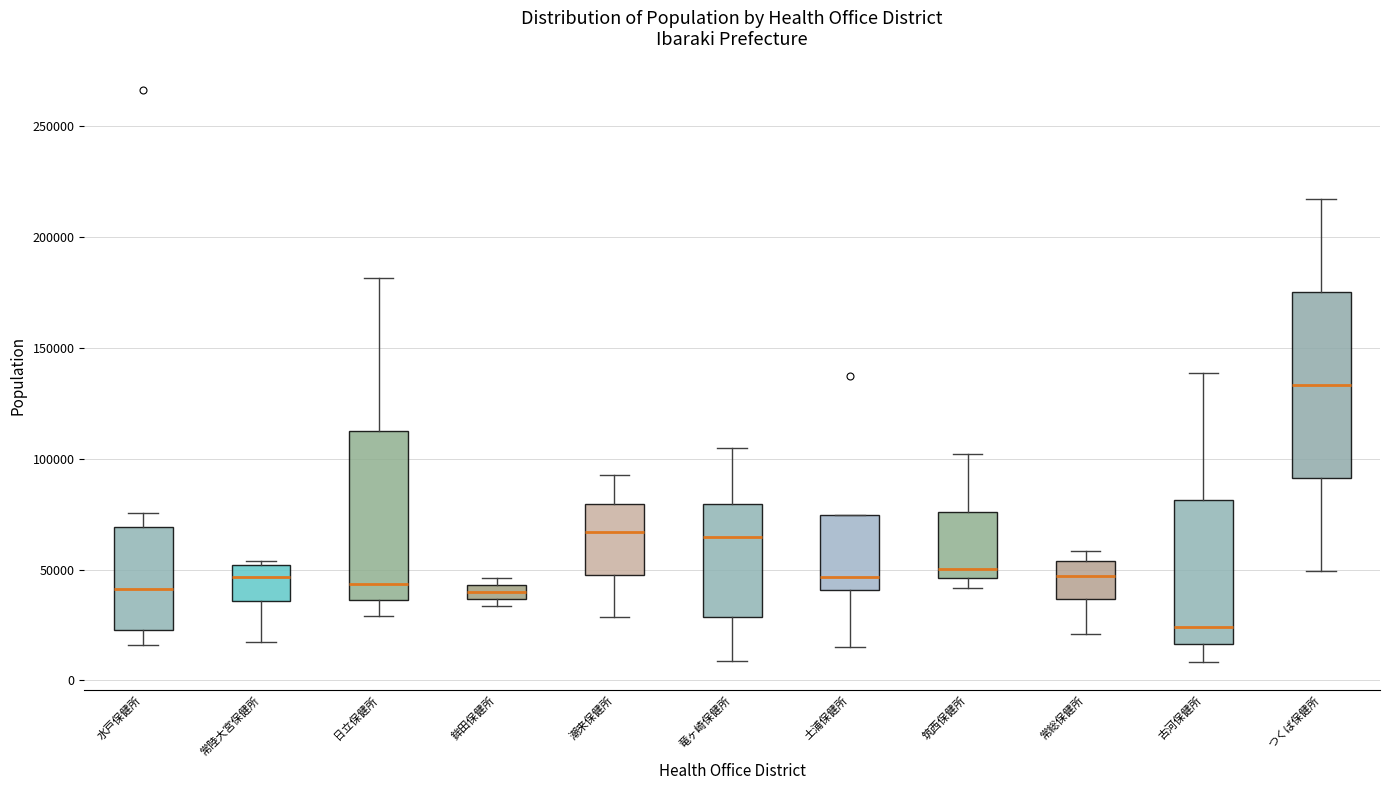

Which box is the tallest, from its lower edge to its upper edge?

つくば保健所